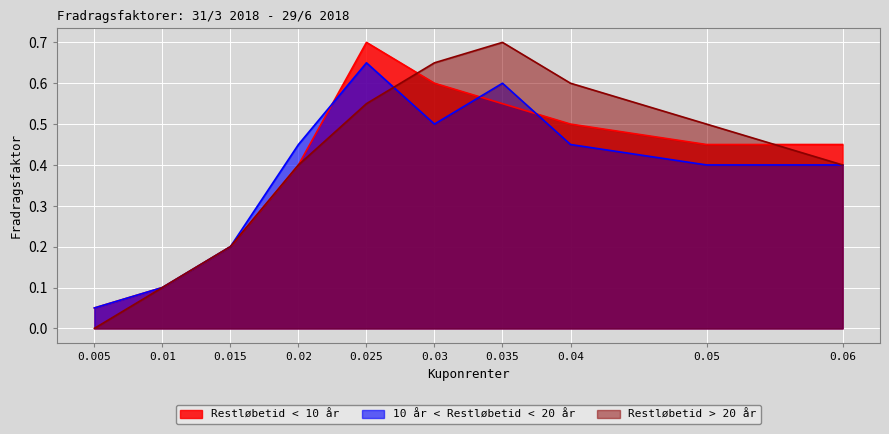

How many lines are shown in the chart?

3